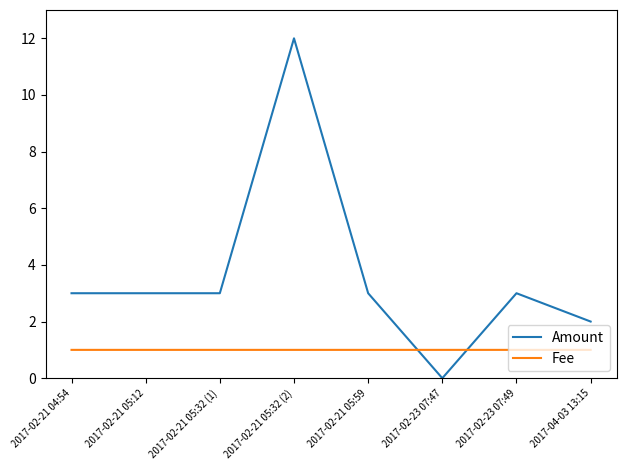

List the series in order of their overall mean, lowest first.

Fee, Amount